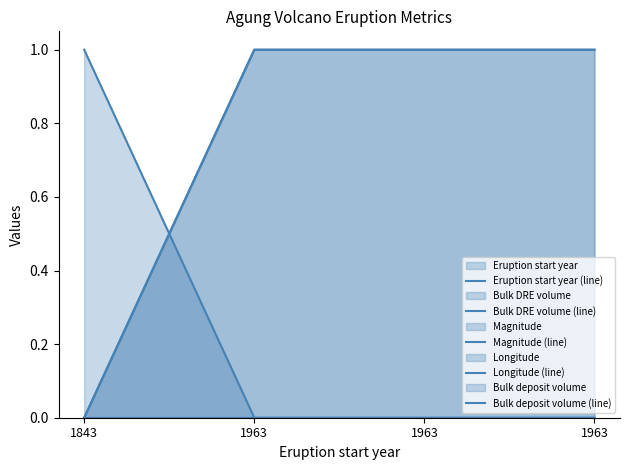

The value of Bulk DRE volume (line) at 1963 is 1. True or false?

True